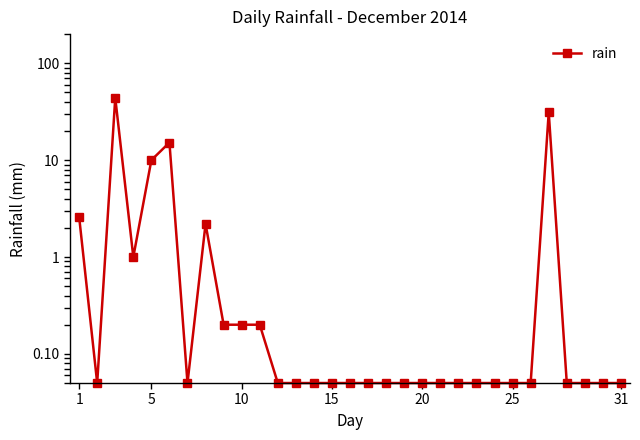

Reading right to left, transcribe all the data shown in this chart.

0.1	0.1	0.1	0.1	31.2	0.1	0.1	0.1	0.1	0.1	0.1	0.1	0.1	0.1	0.1	0.1	0.1	0.1	0.1	0.1	0.2	0.2	0.2	2.2	0.1	15.2	10.0	1.0	44.0	0.1	2.6